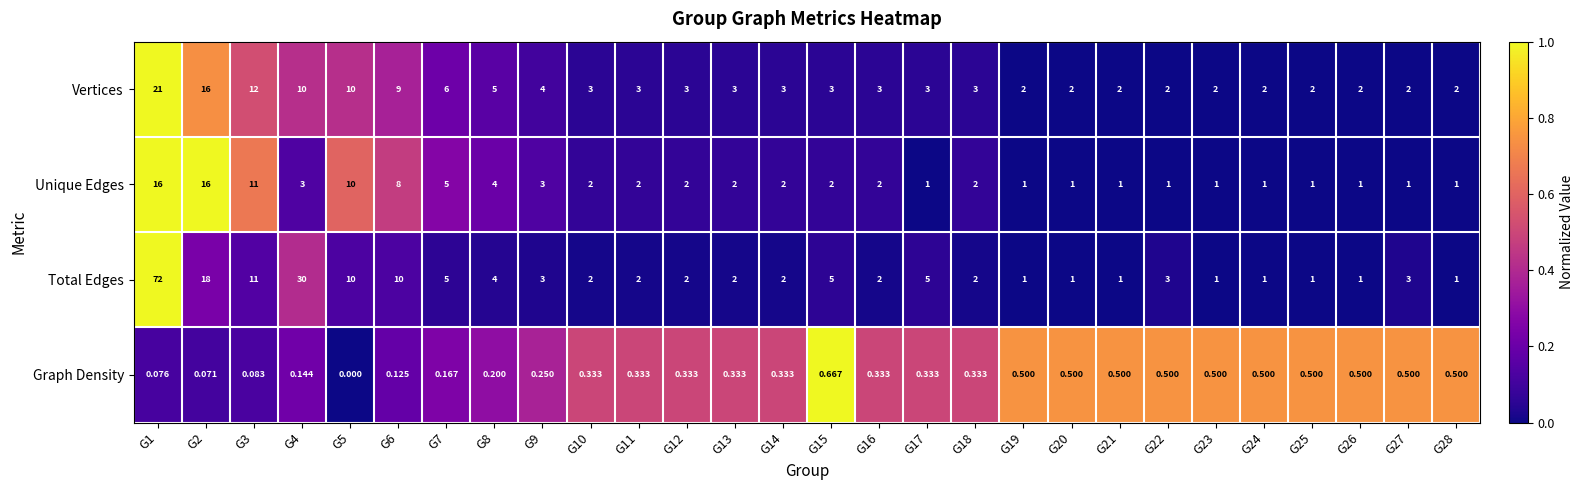

Which category has the lowest value across all series?

G5